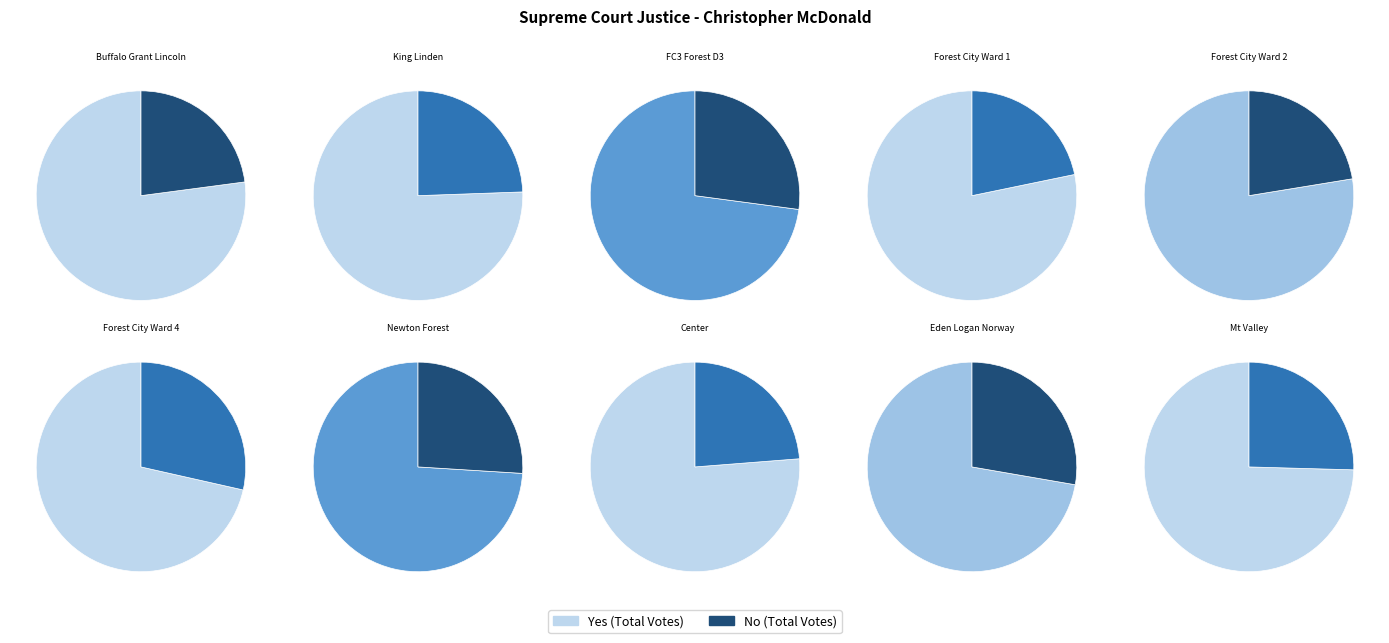

Rank the series by their maximum value, from highest to lowest.

Yes, No